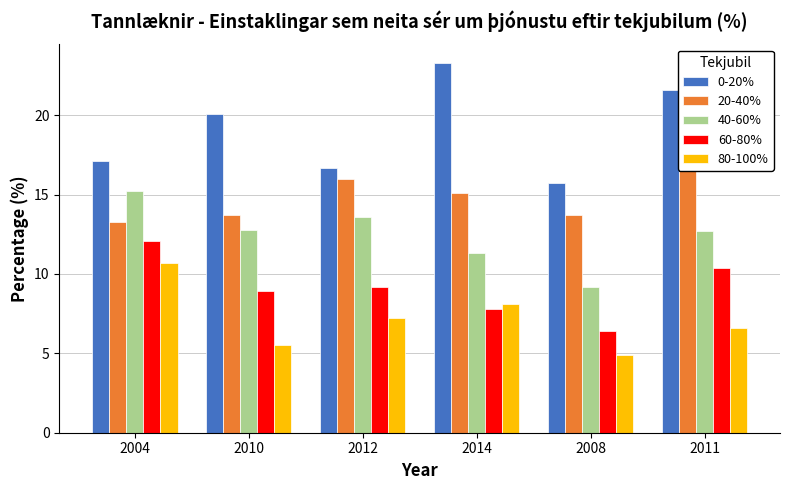

Which series has the largest total across all categories?

0-20%